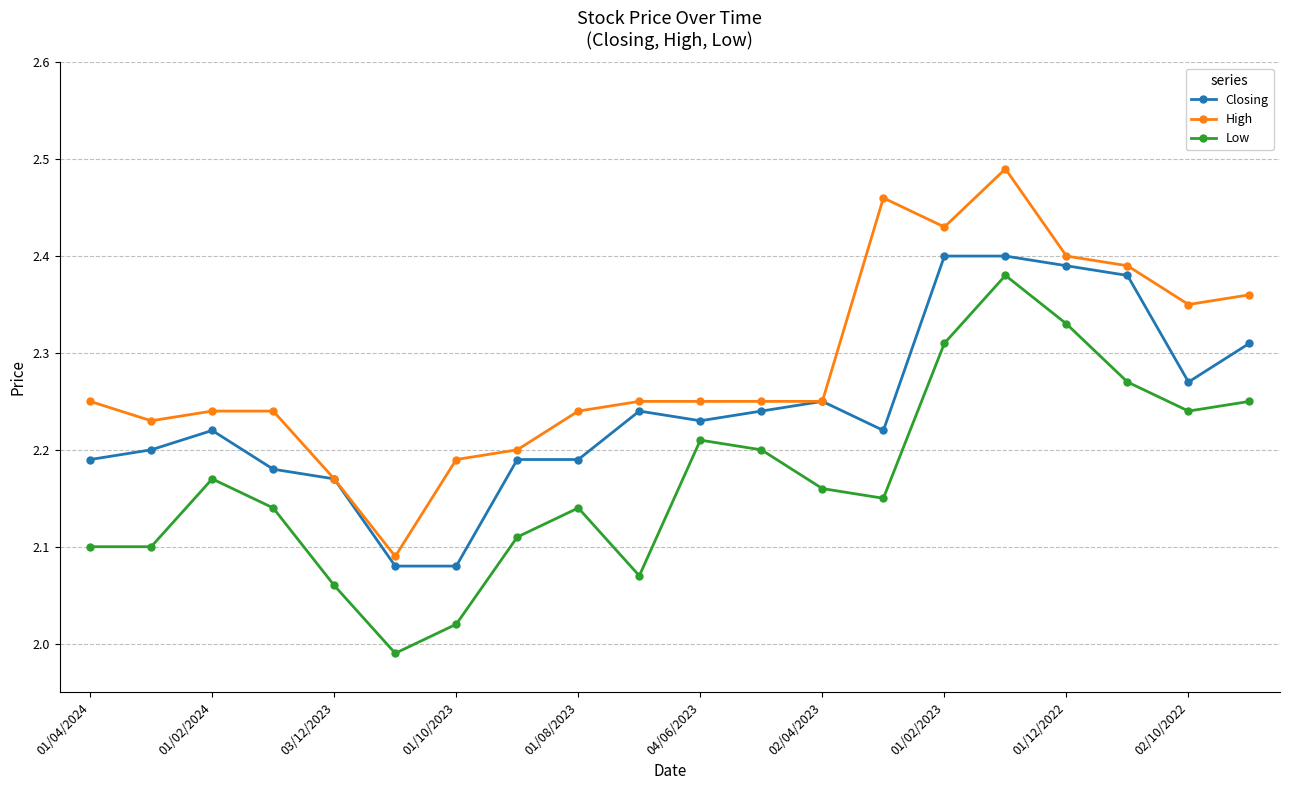

Rank the series by their average value, from highest to lowest.

High, Closing, Low